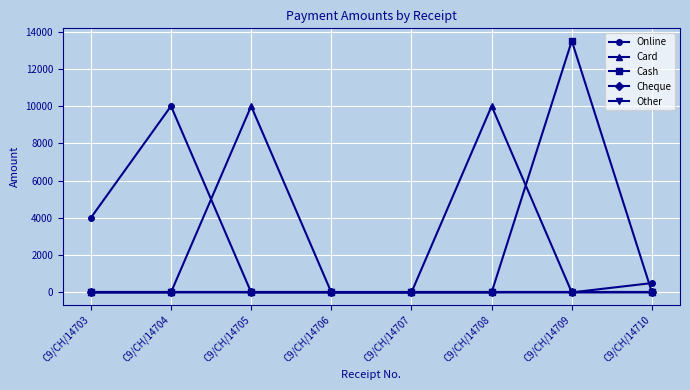

What is the average value of the Cash series?

1688